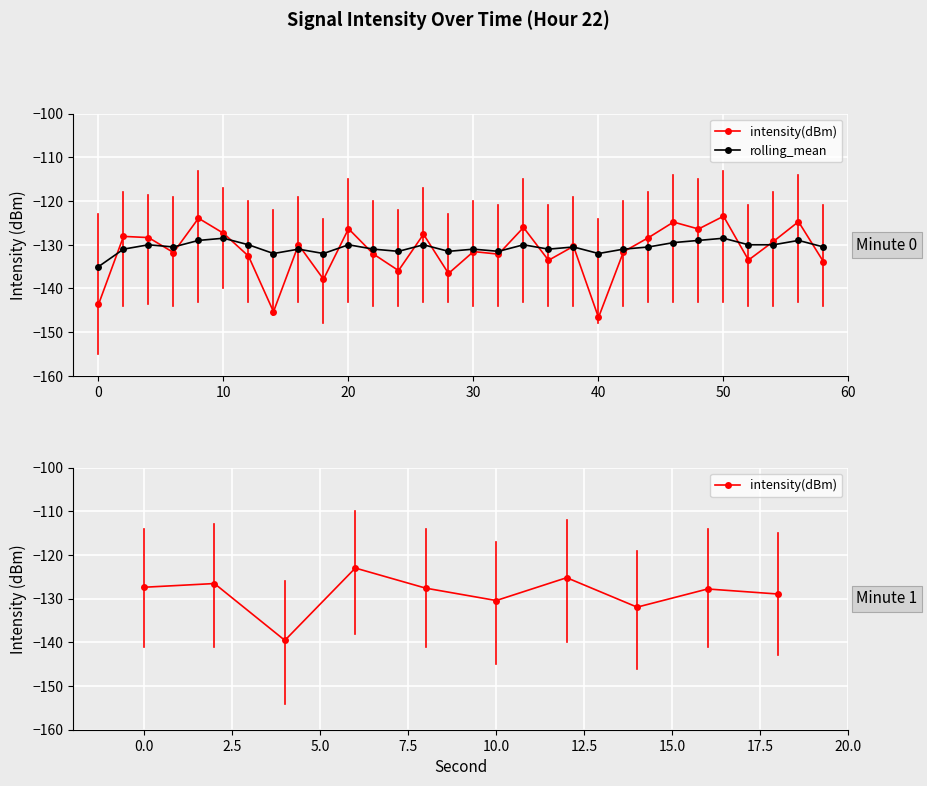

How many times do rolling_mean and intensity(dBm) cross each other?

18